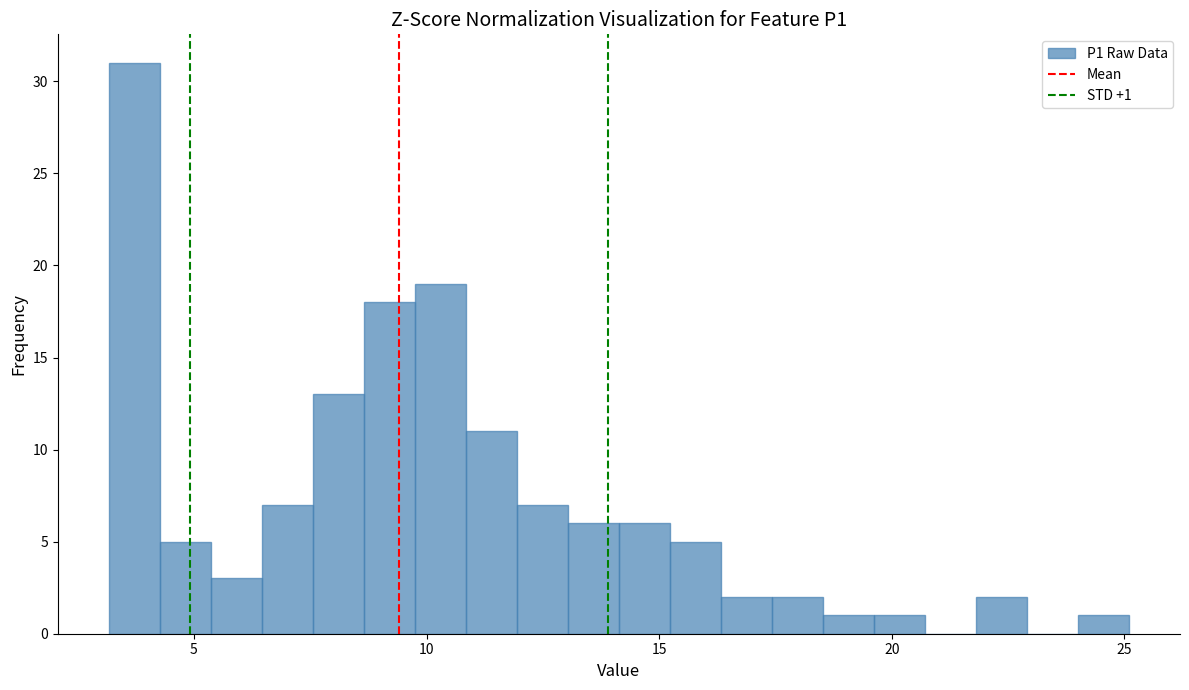

Read against the x-axis, roughly where is the centre of the tallest bar?

3.5